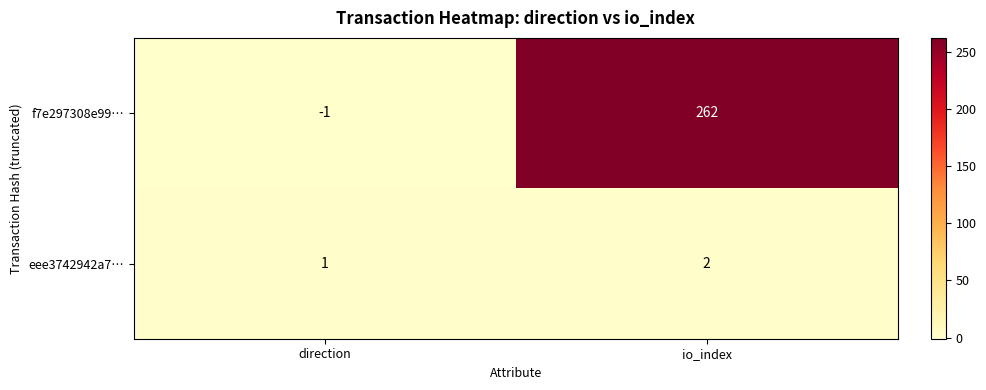

What is the difference between the f7e297308e99… values at direction and io_index?

263